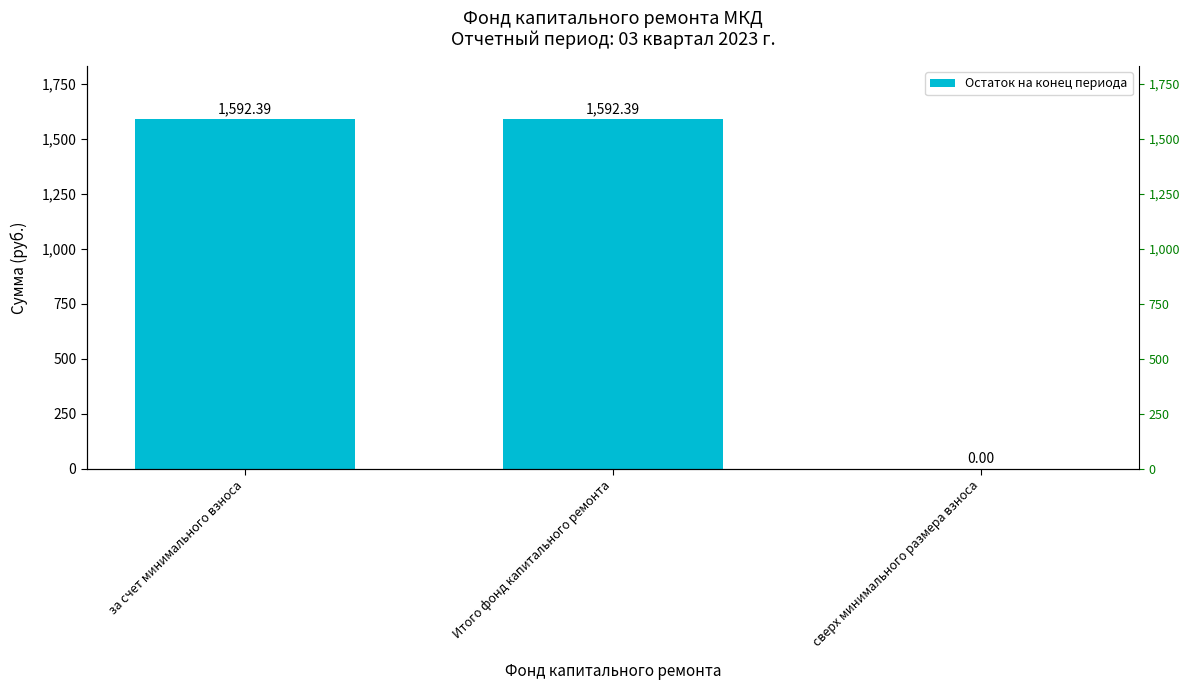

Where does the data first go above 1592?

за счет минимального взноса